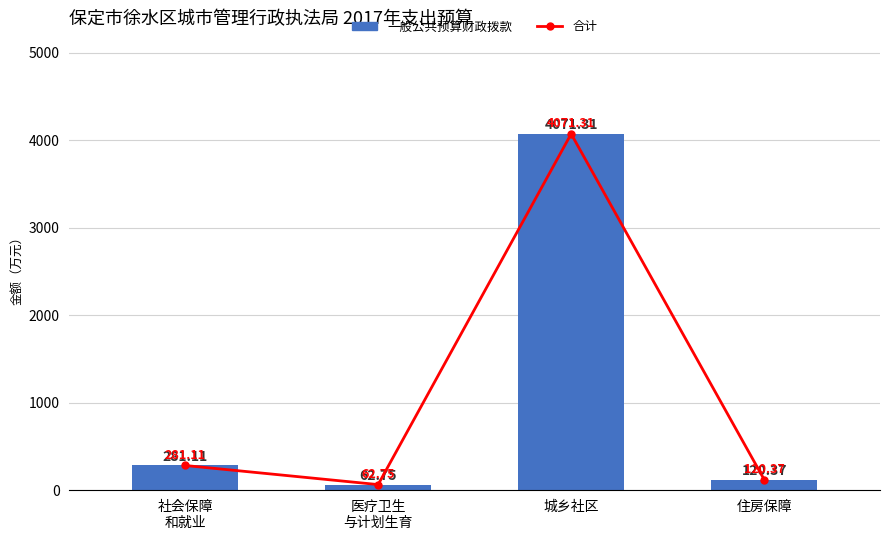

What value does the 一般公共预算财政拨款 series have at 城乡社区?

4071.3